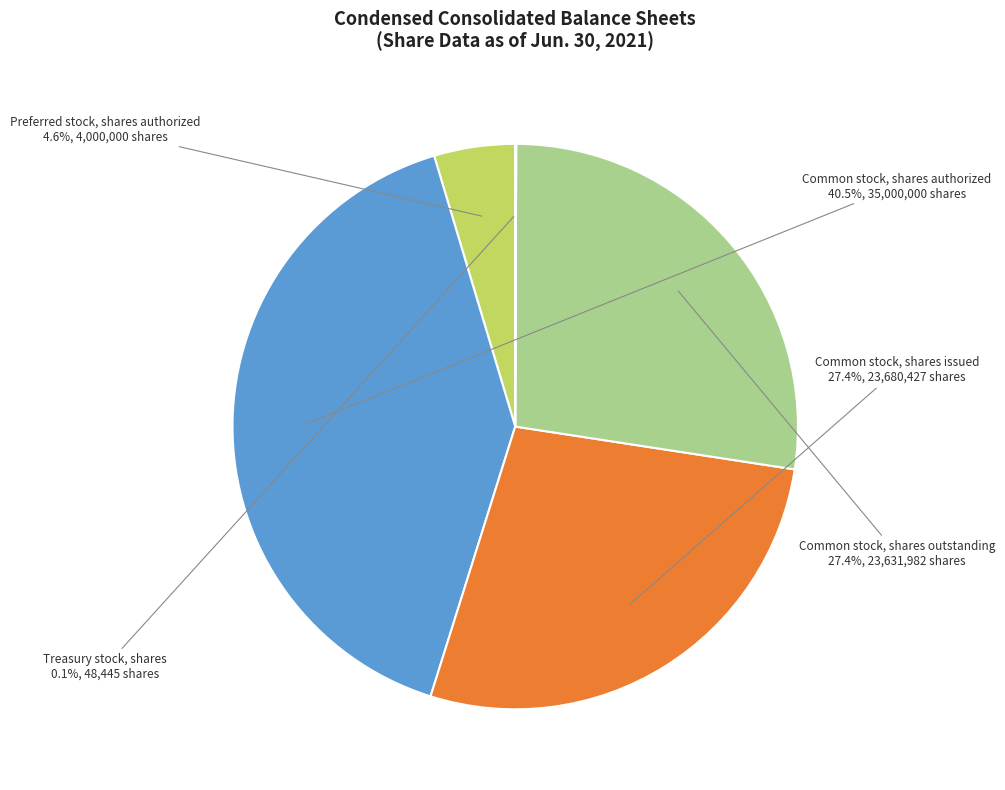

Between Common stock, shares outstanding and Common stock, shares authorized, which is larger?

Common stock, shares authorized